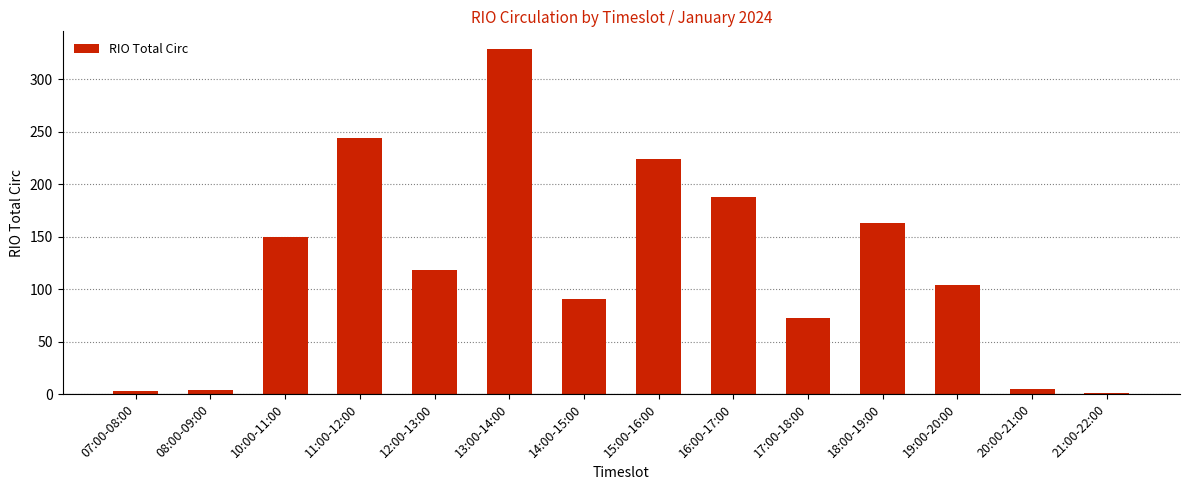

Which has a higher value, 21:00-22:00 or 17:00-18:00?

17:00-18:00